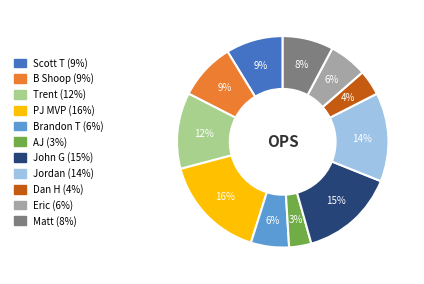

The John G slice represents 26% of the pie. True or false?

False